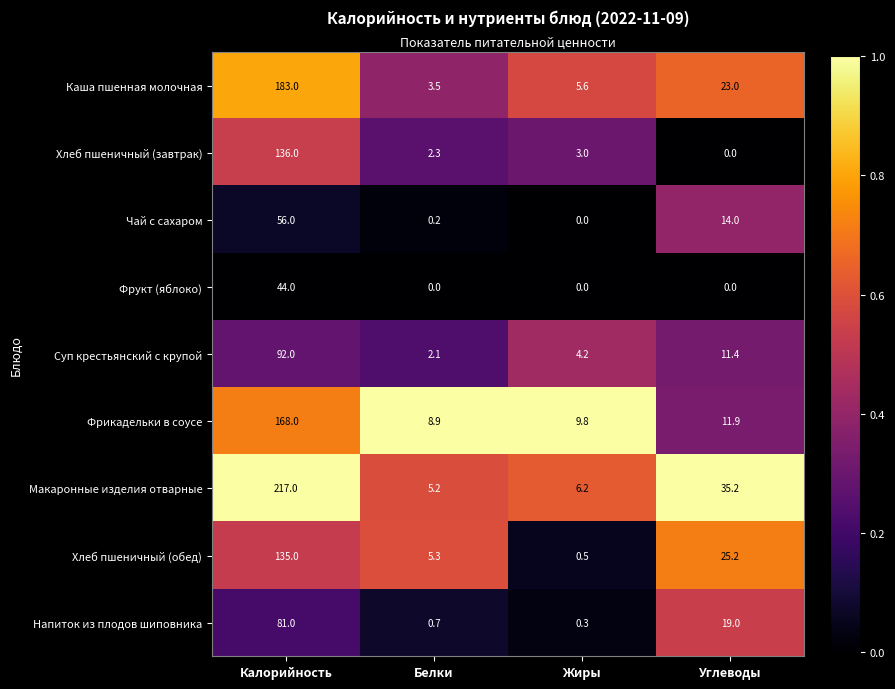

How many data points does each series have?

4